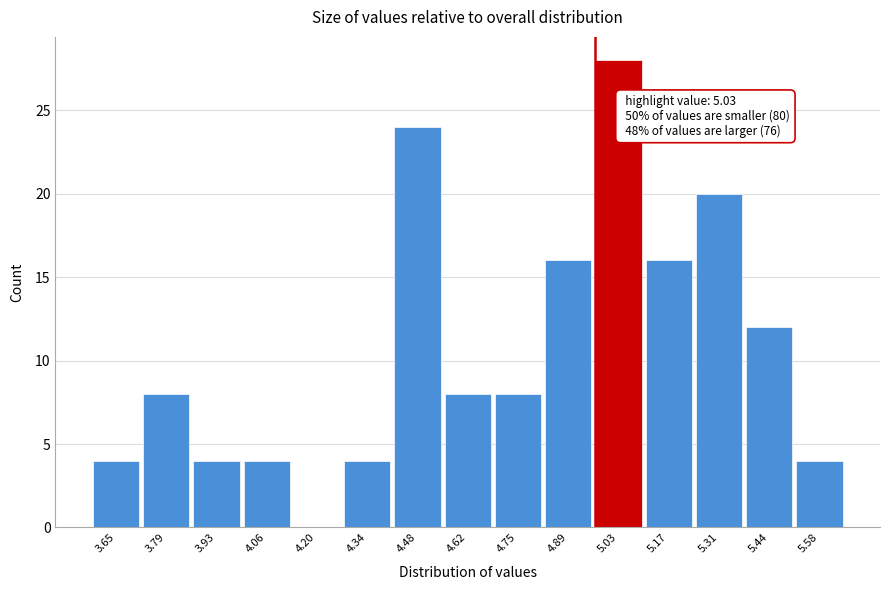

Reading left to right, list all the values displayed in this chart.

3.65=4	3.79=8	3.93=4	4.06=4	4.20=0	4.34=4	4.48=24	4.62=8	4.75=8	4.89=16	5.03=28	5.17=16	5.31=20	5.44=12	5.58=4